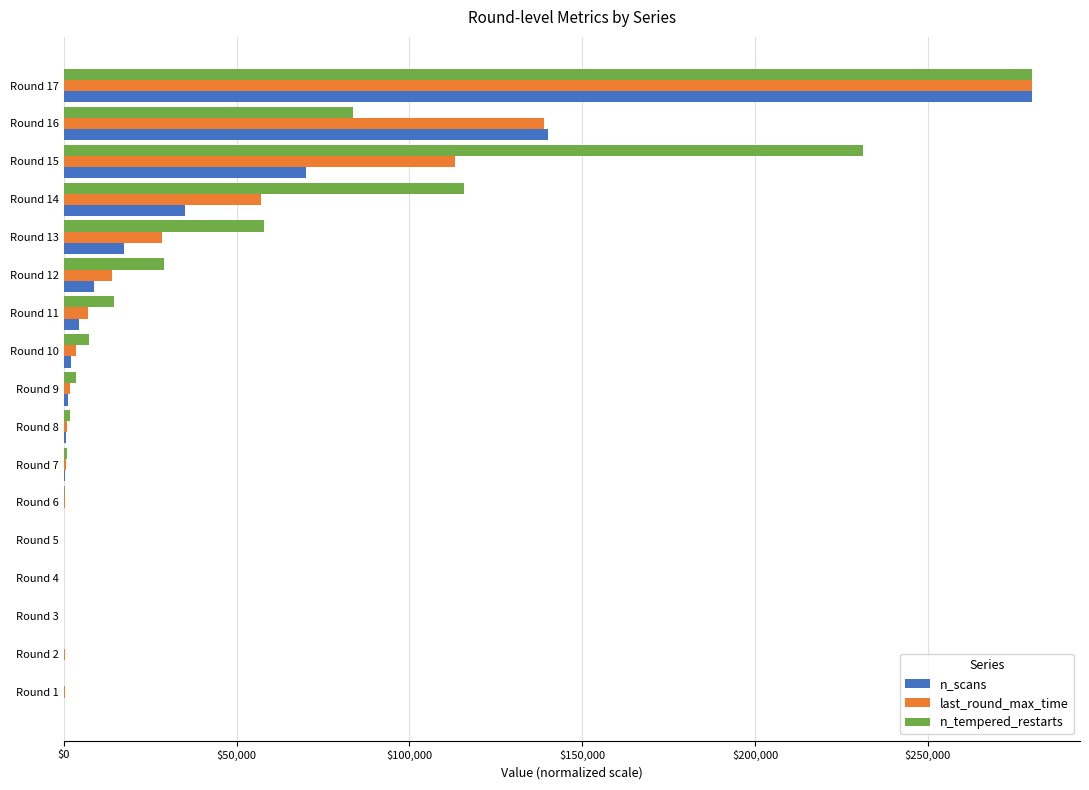

What is the maximum value for n_tempered_restarts?

280000.0